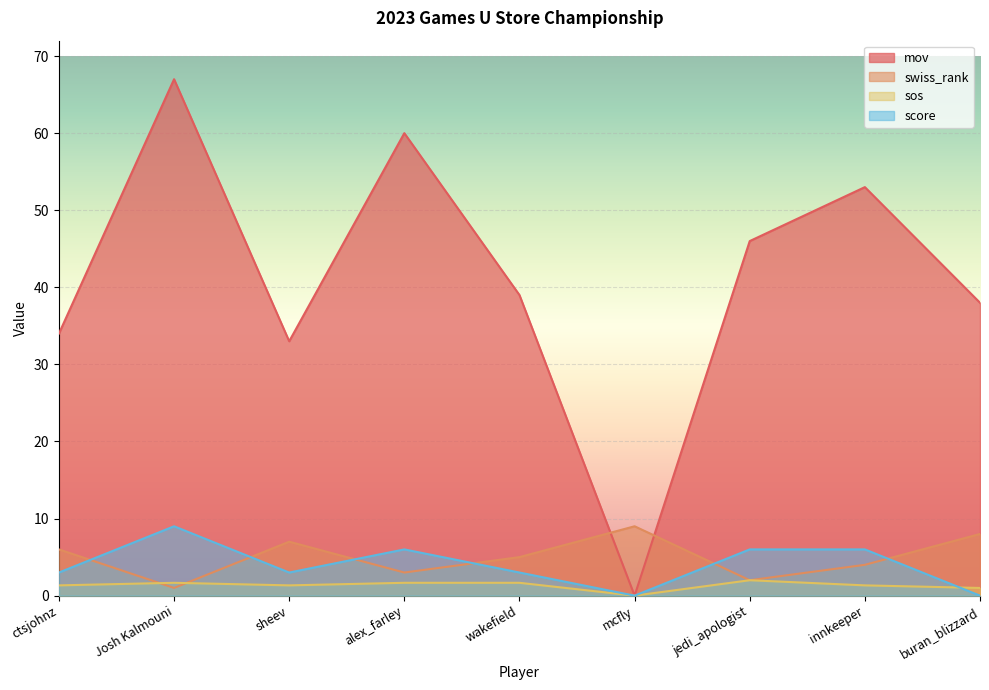

At how many categories does at least one series exceed 2?

9